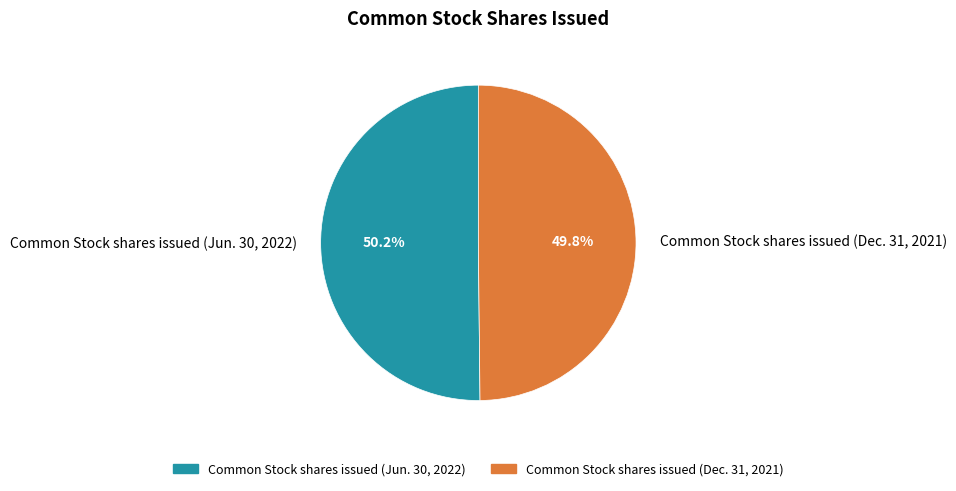

To the nearest percent, what is the combined percentage of Common Stock shares issued (Dec. 31, 2021) and Common Stock shares issued (Jun. 30, 2022)?

100%